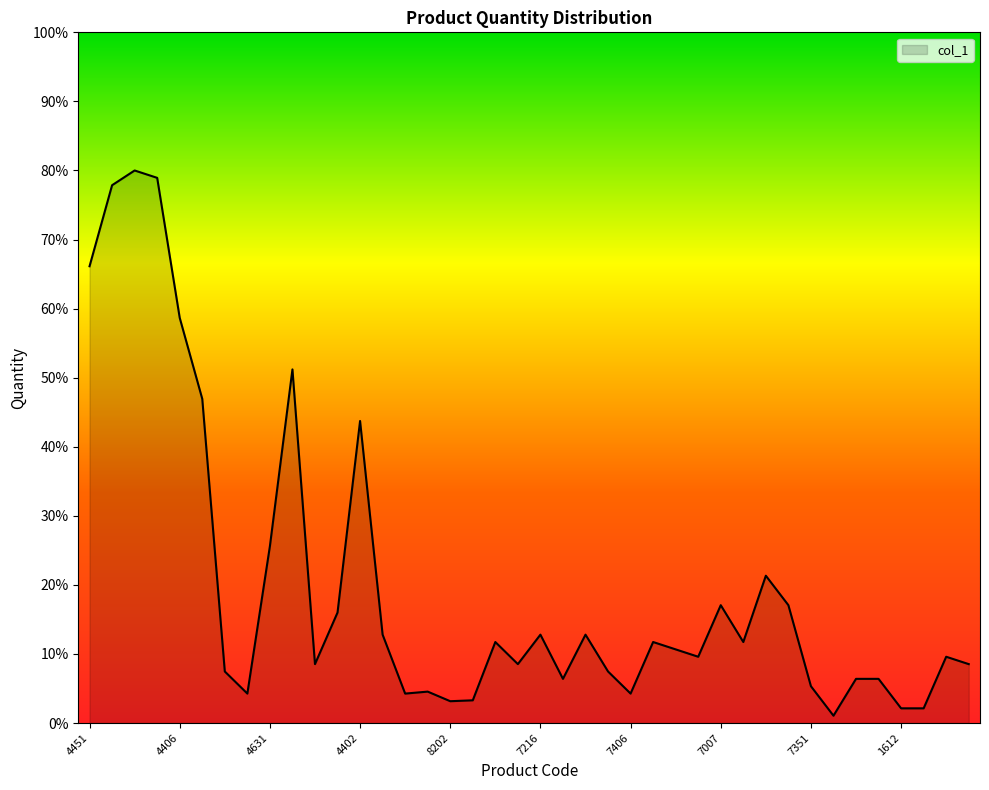

What is the greatest value displayed?

80.0